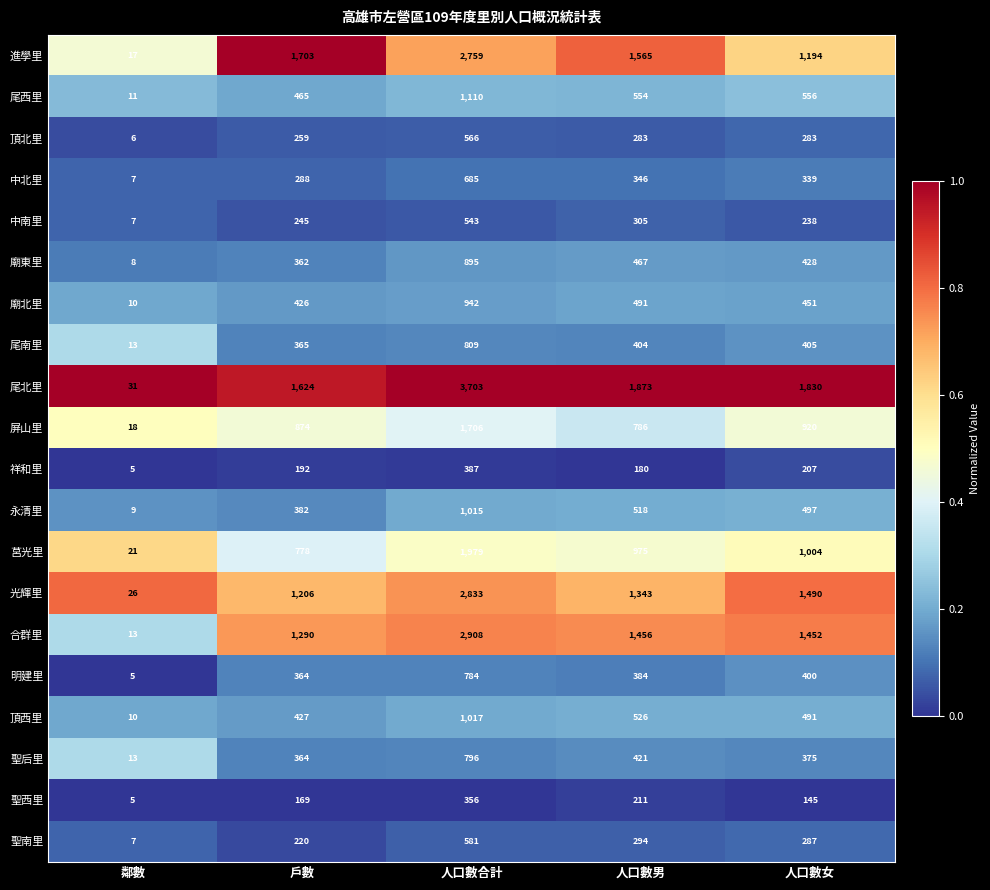

How many data points in 尾西里 are less than 554?

2